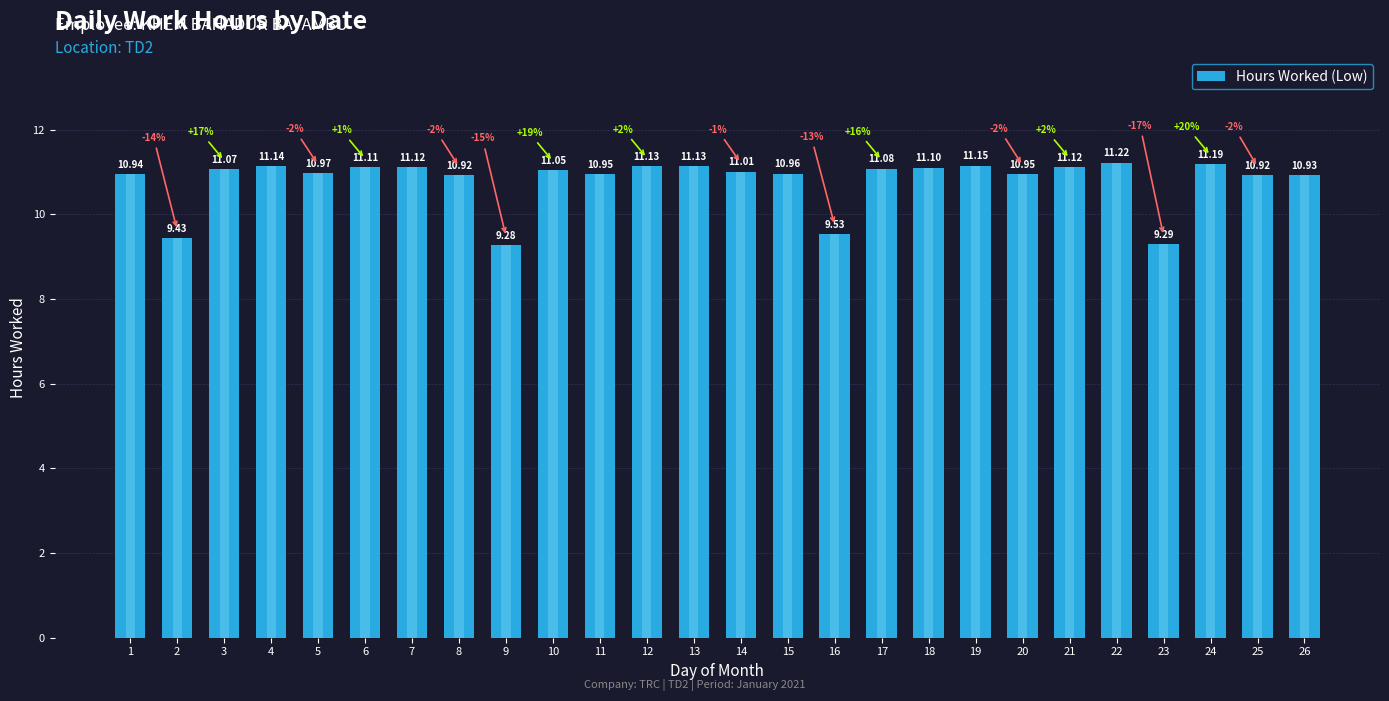

Which has a higher value, 7 or 24?

24